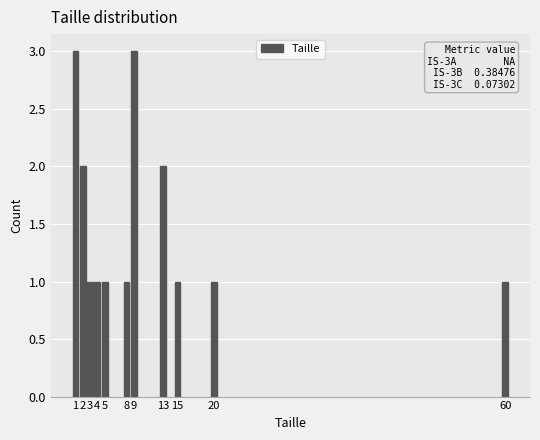

Reading left to right, transcribe all the data shown in this chart.

1=3	2=2	3=1	4=1	5=1	8=1	9=3	13=2	15=1	20=1	60=1